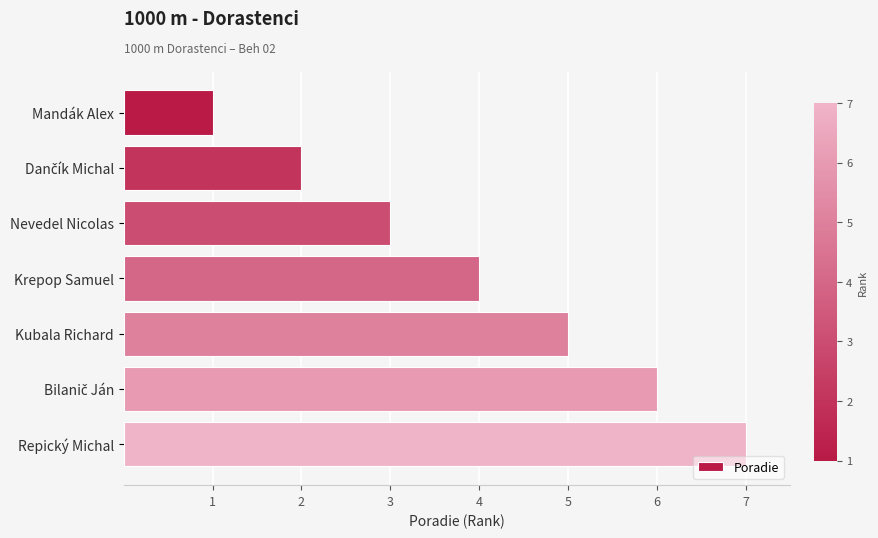

Count the values in the range 2 to 6.

5